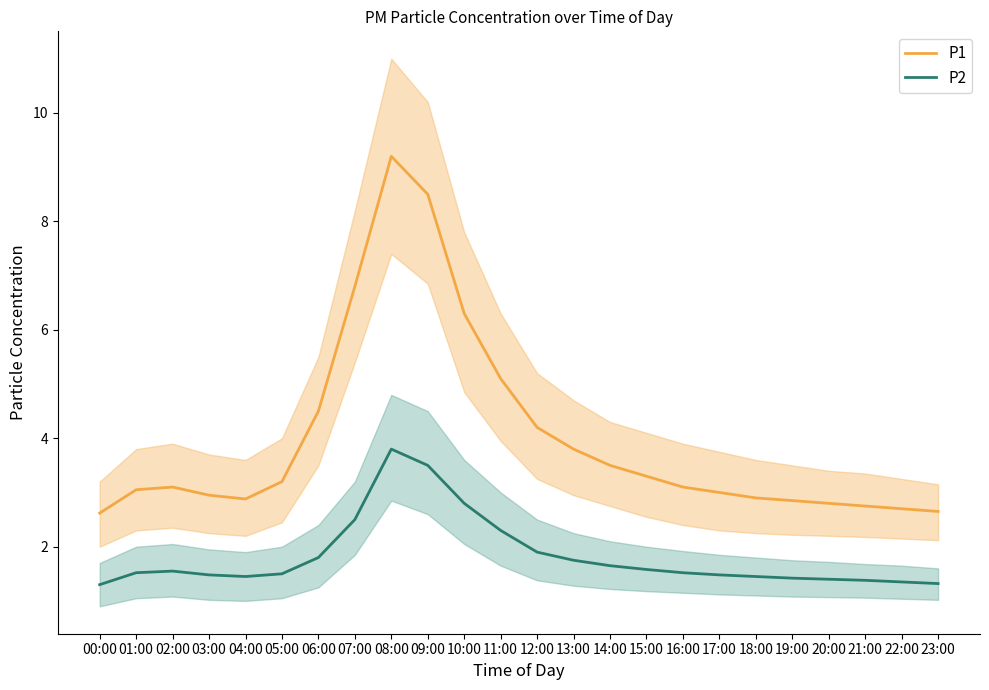

What is the average value of the P2 series?

1.8